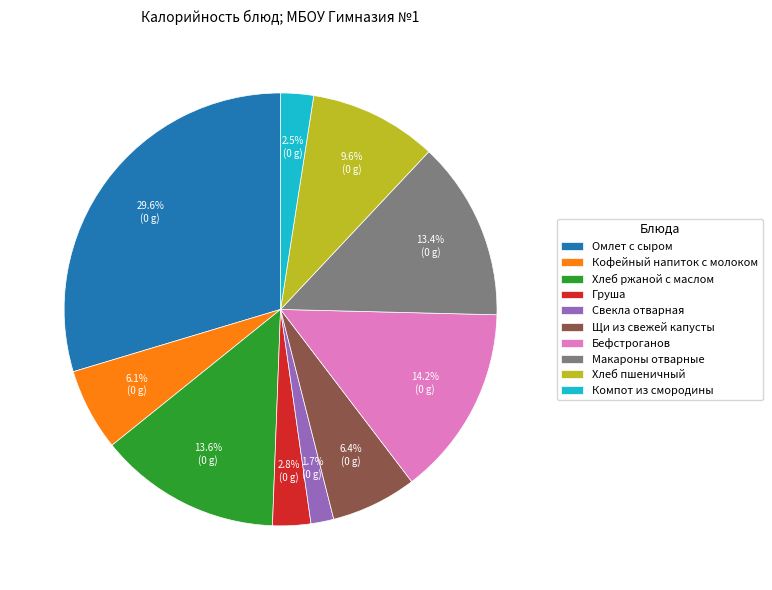

What is the smallest slice in the pie chart?

Свекла отварная